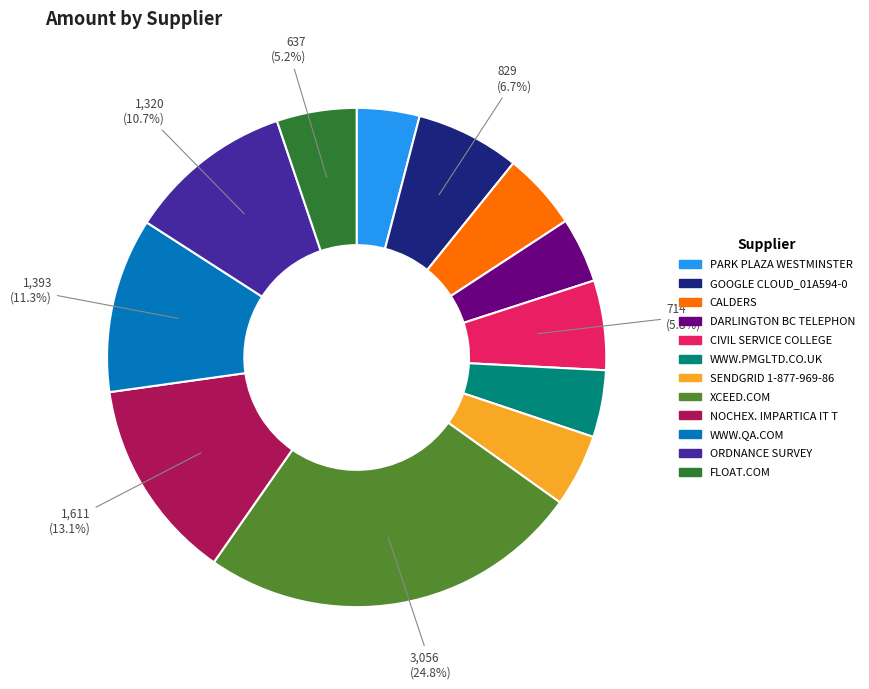

The WWW.QA.COM slice represents 5% of the pie. True or false?

False